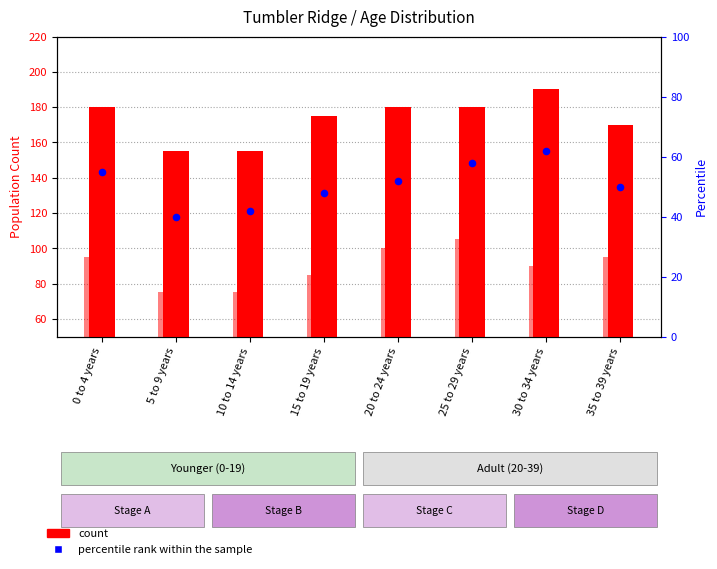

At how many categories does at least one series exceed 137?

8